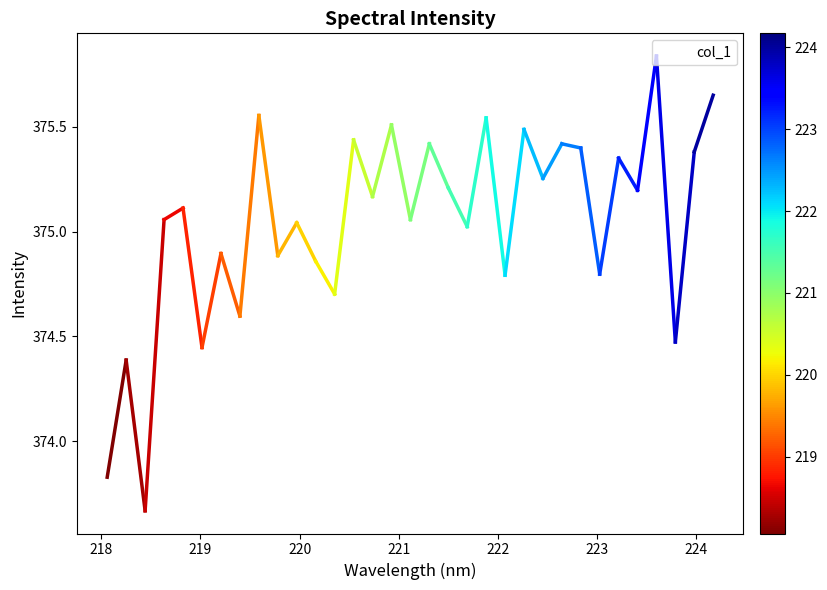

What is the difference between the maximum and minimum values?

2.2